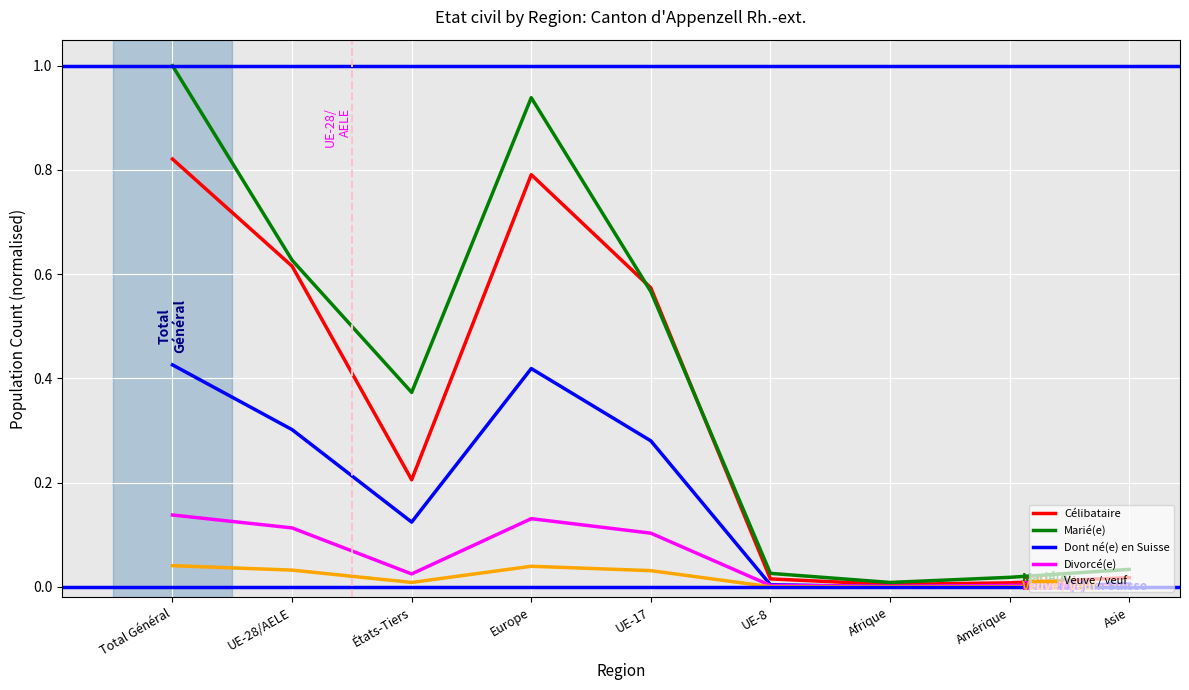

What are all the series names shown in the legend?

Célibataire, Marié(e), Dont né(e) en Suisse, Divorcé(e), Veuve / veuf